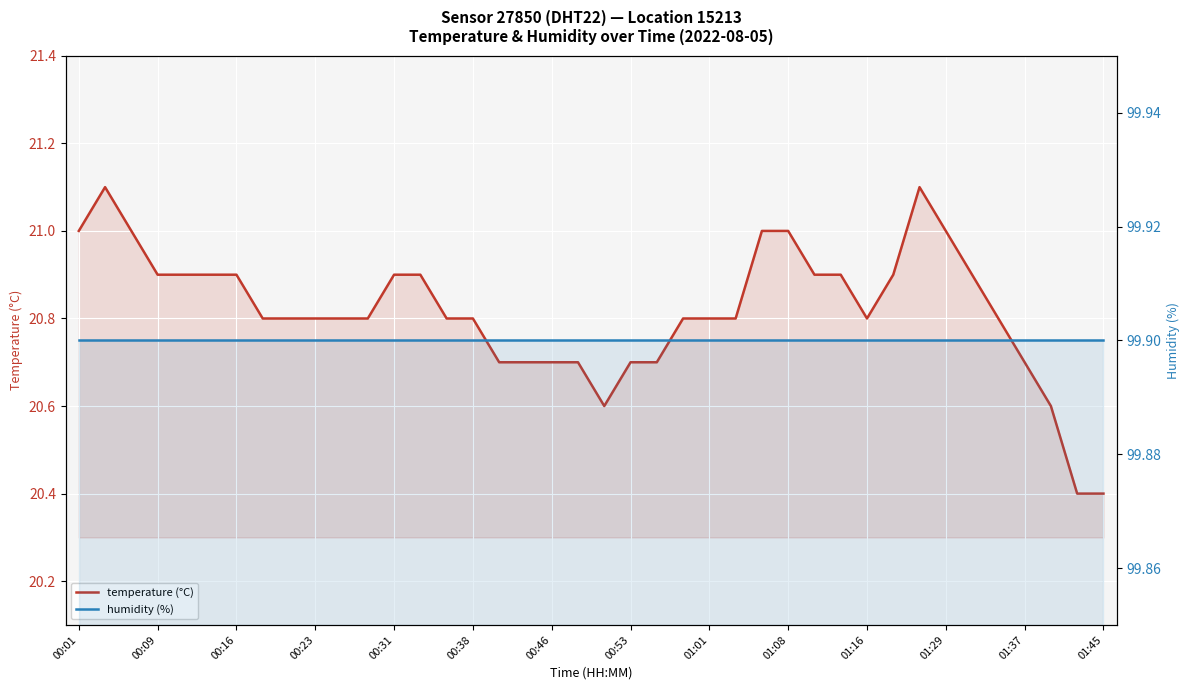

True or false: humidity (%) and temperature (°C) cross at least once.

False